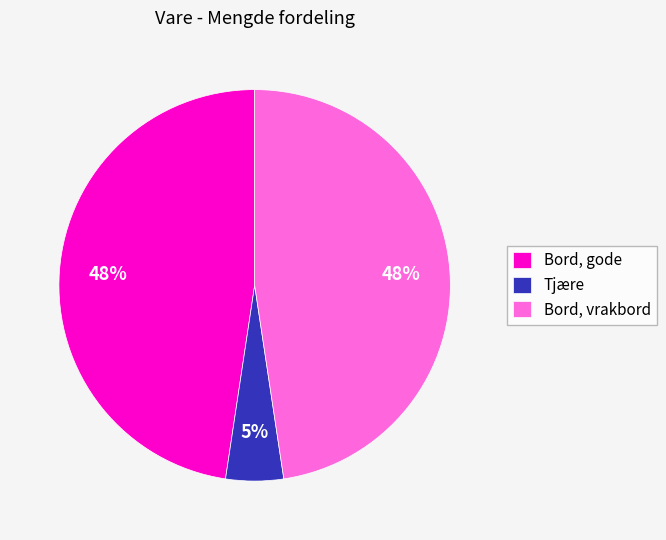

How many slices are in this pie chart?

3